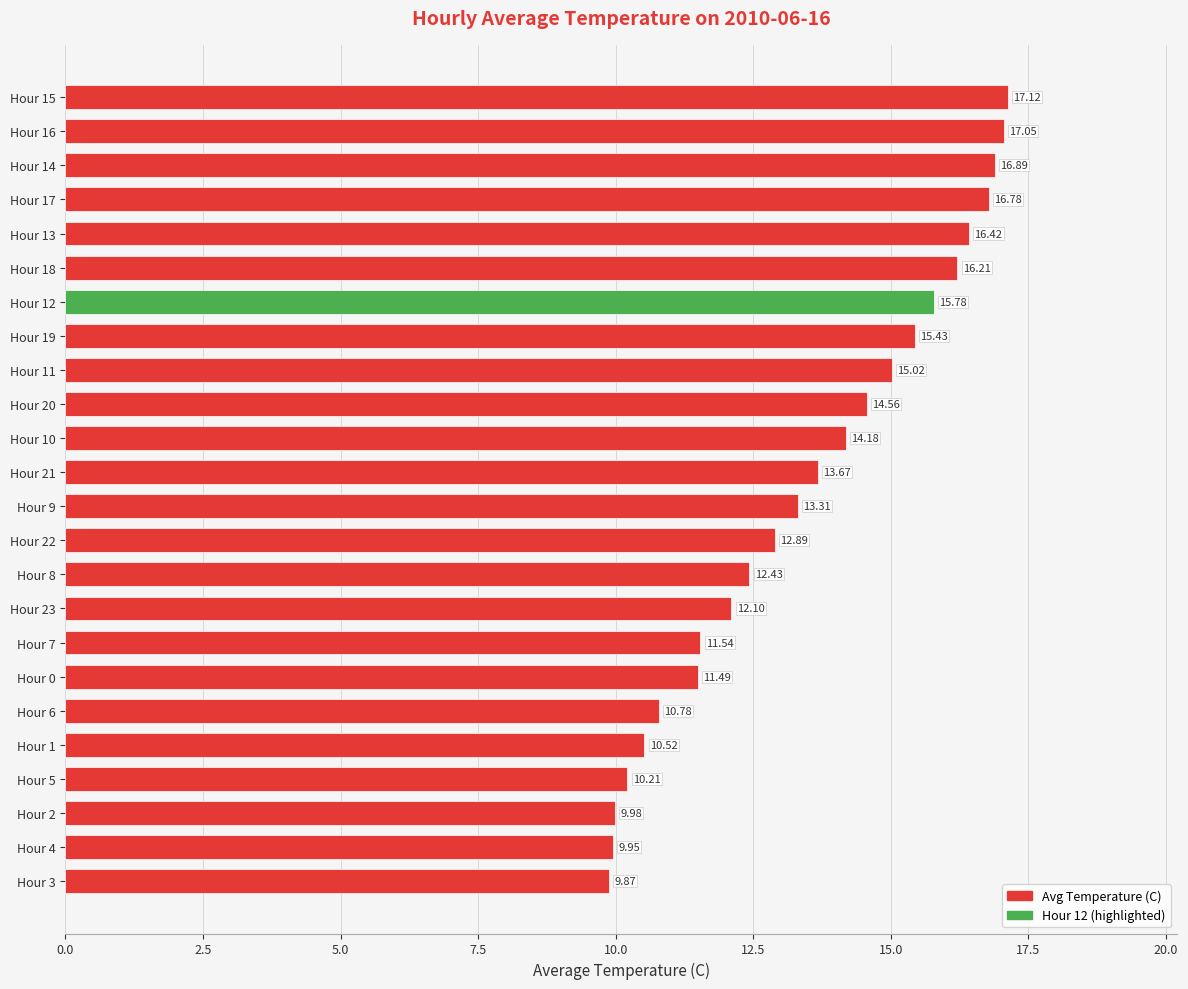

Between Hour 3 and Hour 17, which is larger?

Hour 17